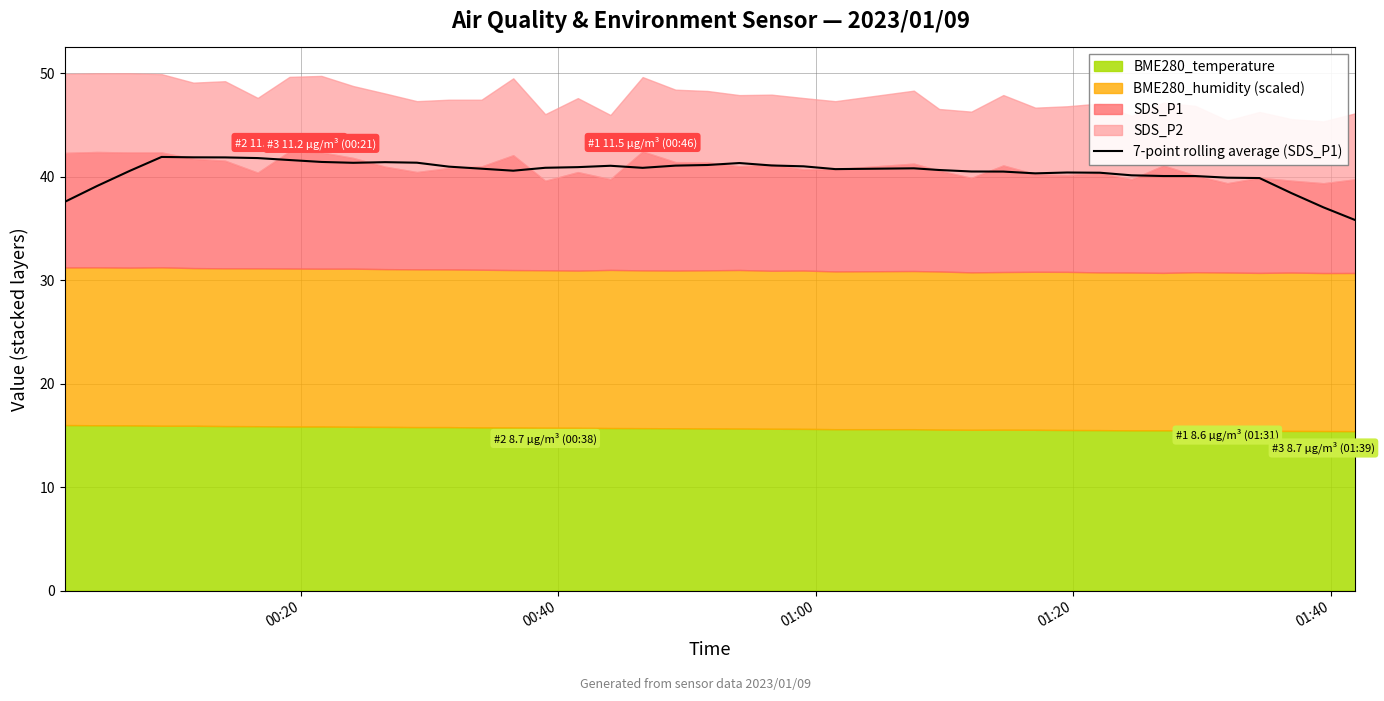

What is the minimum value for 7-point rolling average (SDS_P1)?

35.8